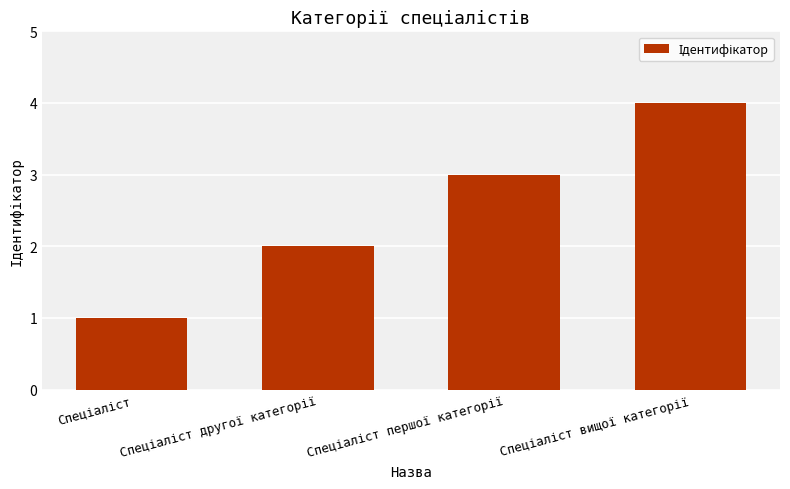

What is the difference between the maximum and minimum values?

3